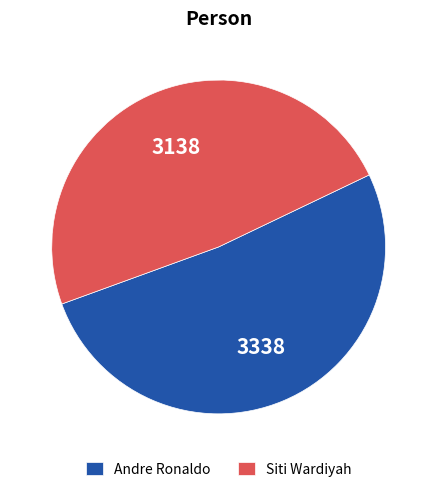

Is Andre Ronaldo the majority of the pie?

Yes